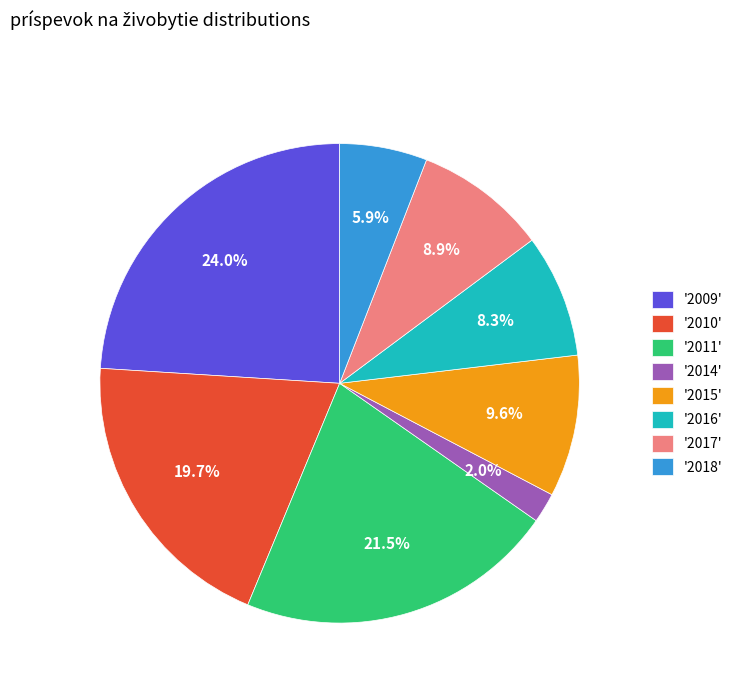

To the nearest percent, what is the difference between the largest and smallest slice percentages?

22%